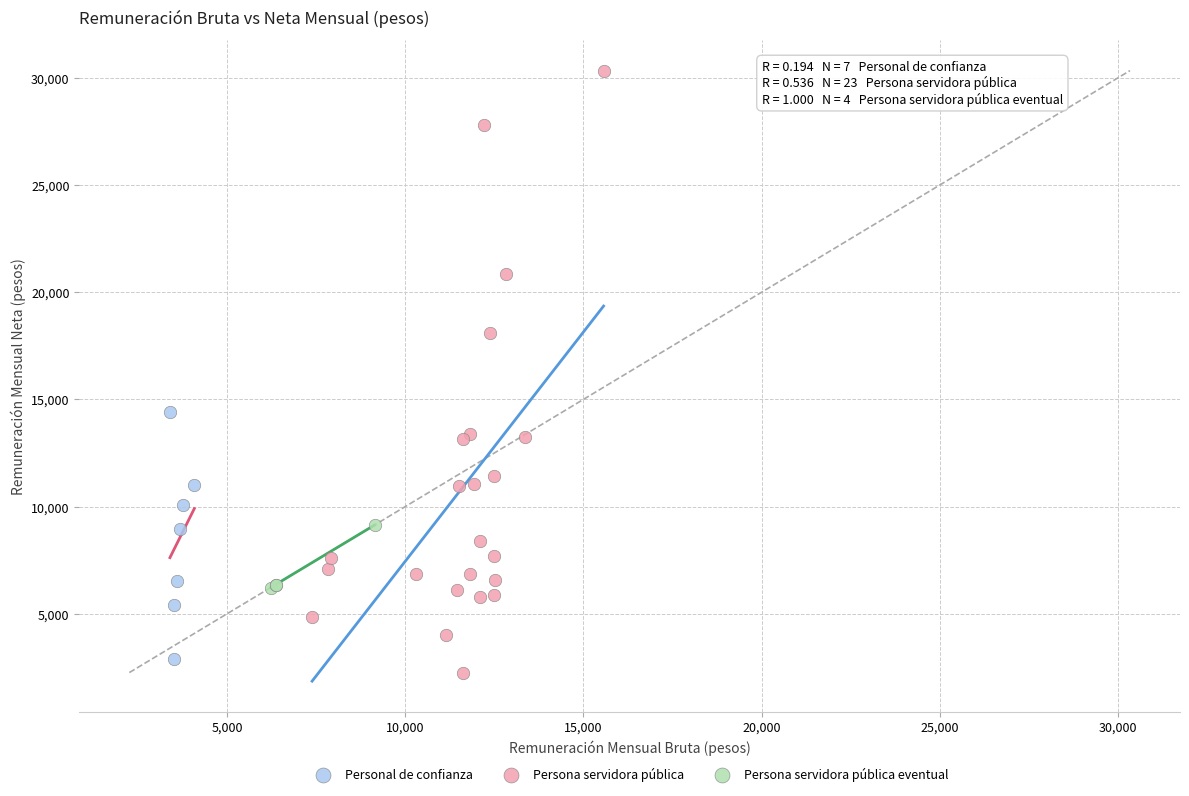

Which series reaches the maximum Y coordinate?

Persona servidora pública